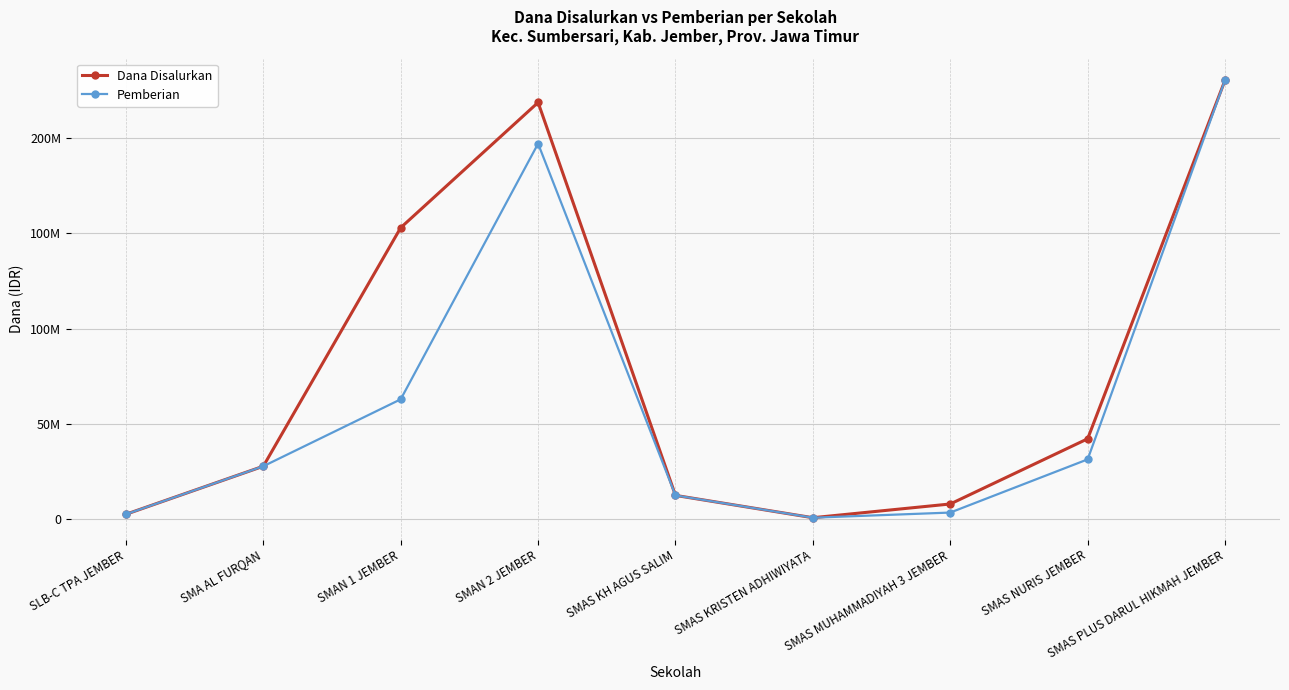

At which category is the sum across all series the highest?

SMAS PLUS DARUL HIKMAH JEMBER